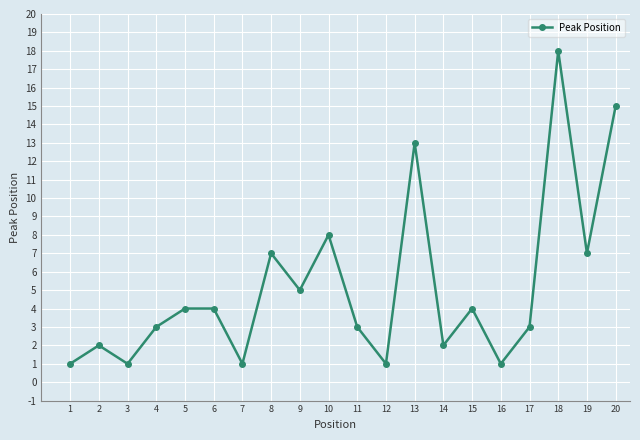

The value at 4 is 3. True or false?

True